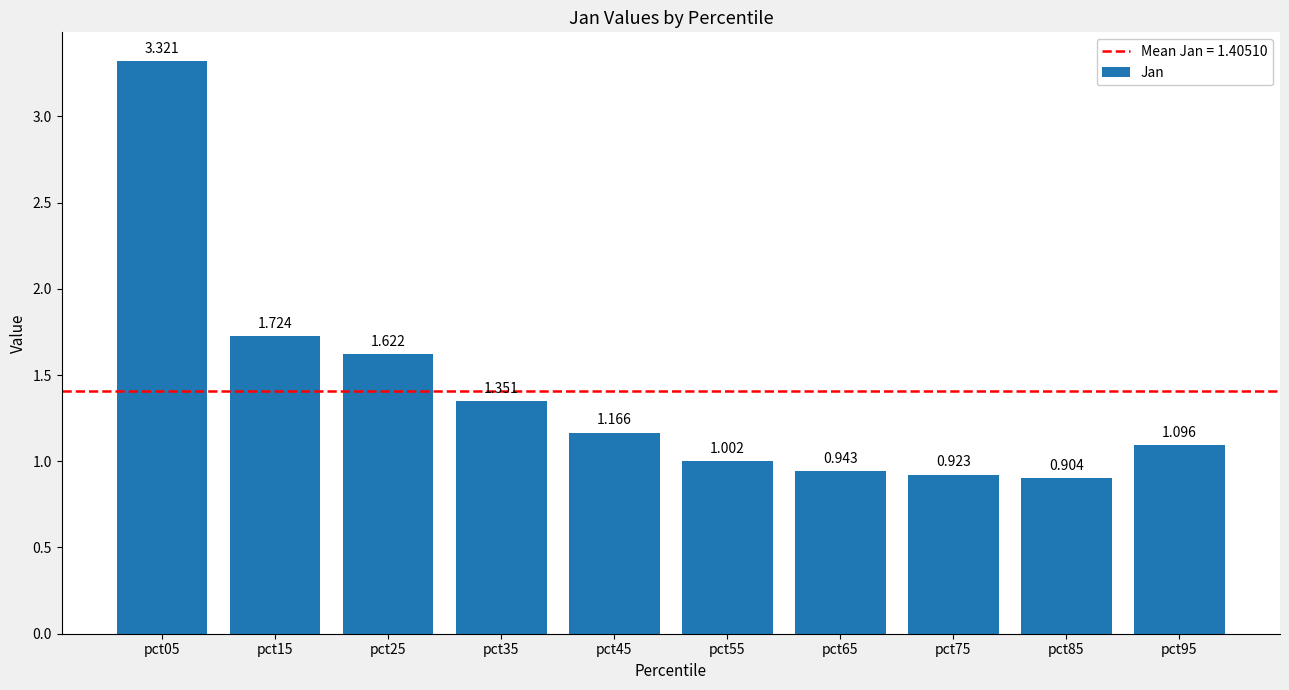

Which label corresponds to the largest value in the chart?

pct05